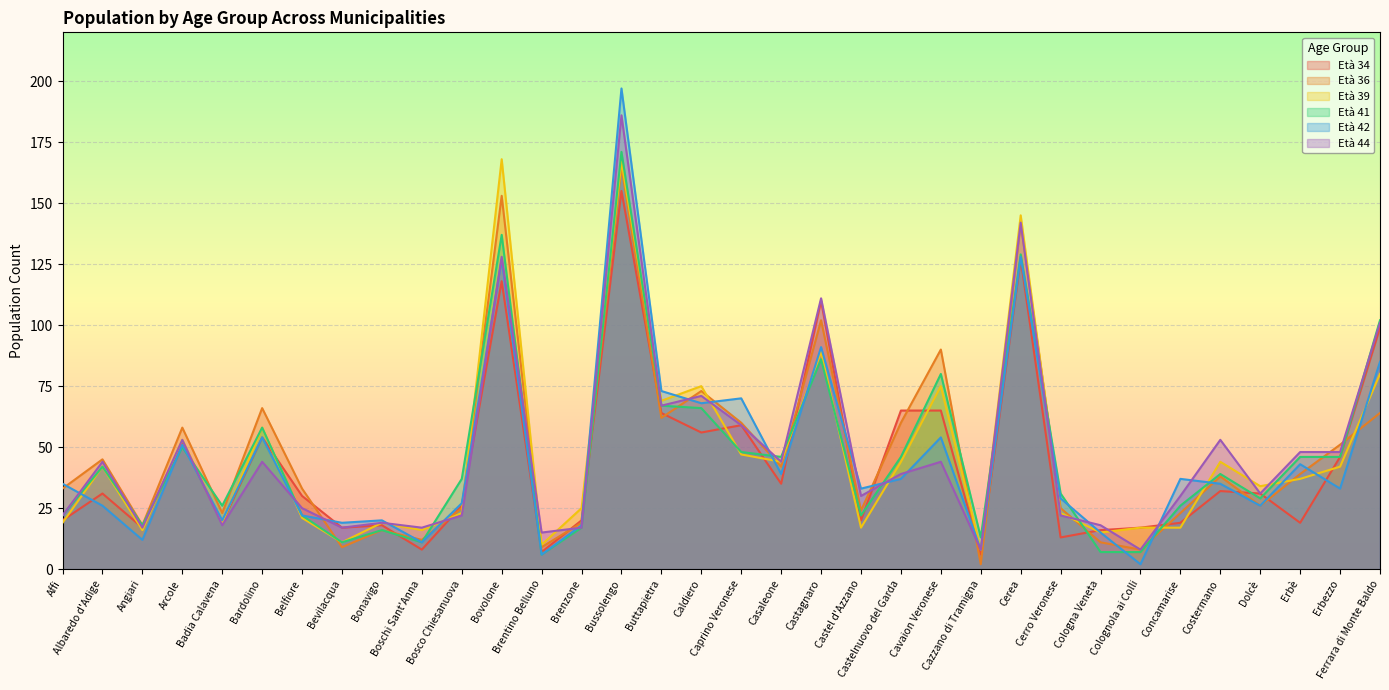

What is the lowest value of the Età 34 series?

6